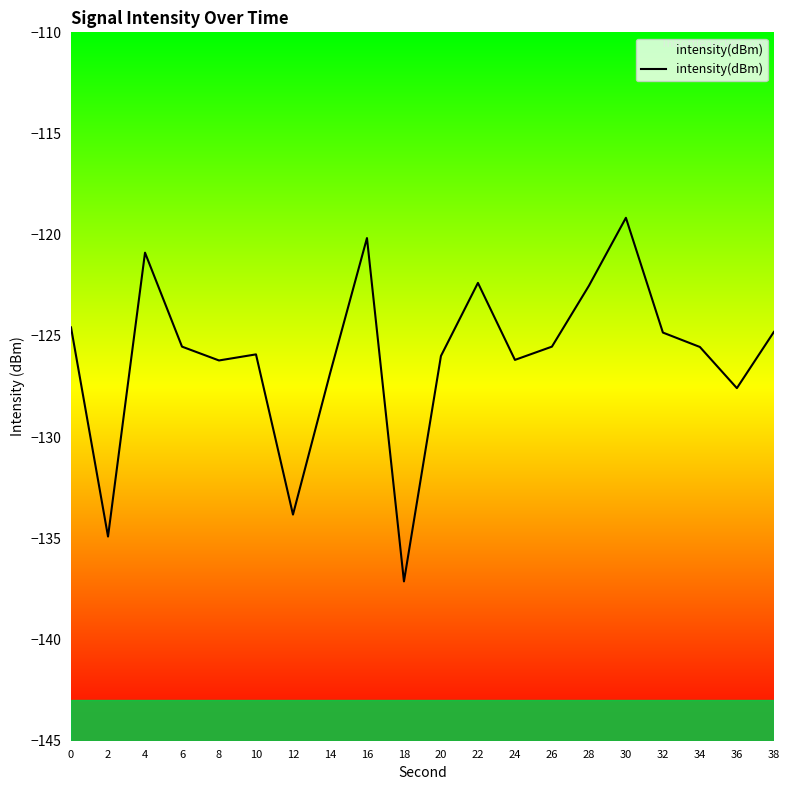

List the labels in order of value, smallest first.

18, 2, 12, 36, 14, 8, 24, 20, 10, 34, 26, 6, 32, 38, 0, 28, 22, 4, 16, 30